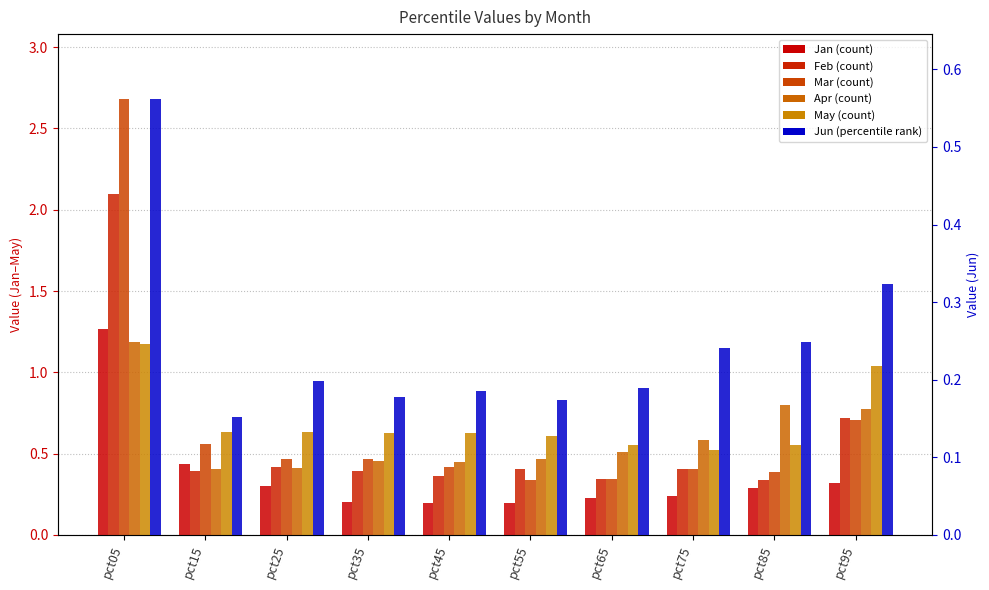

At how many categories does at least one series exceed 1?

2